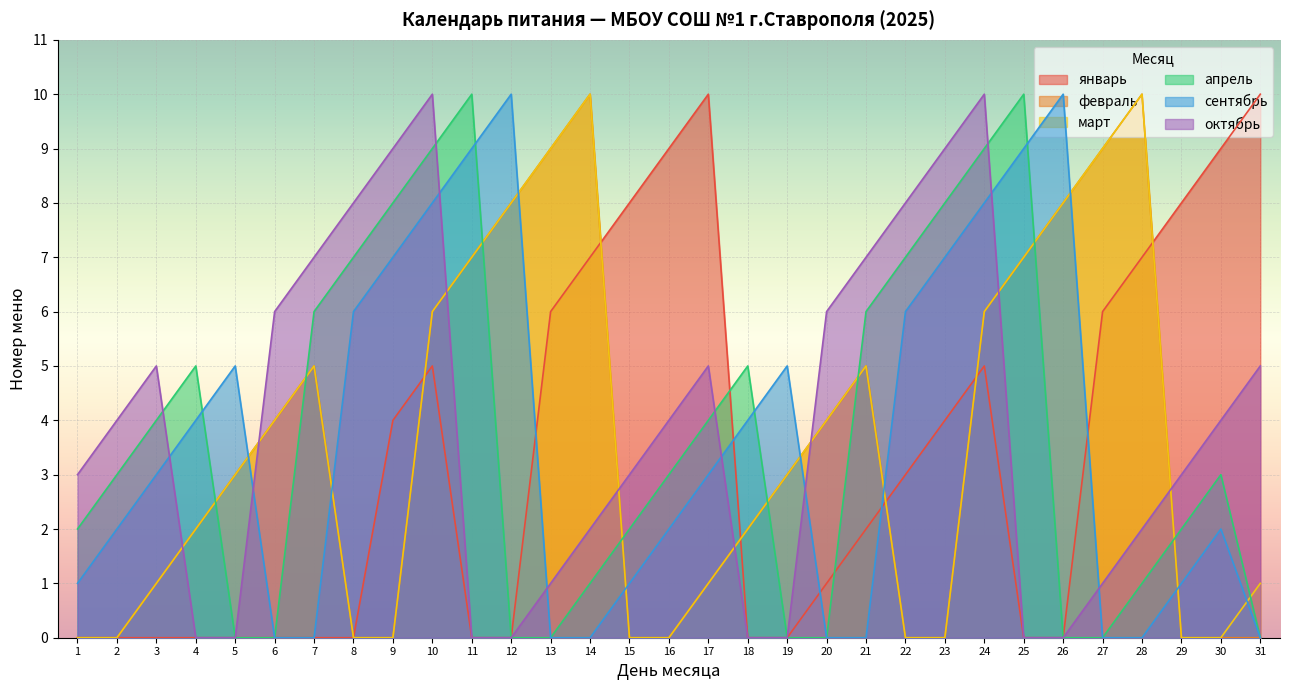

True or false: март and февраль cross at least once.

False